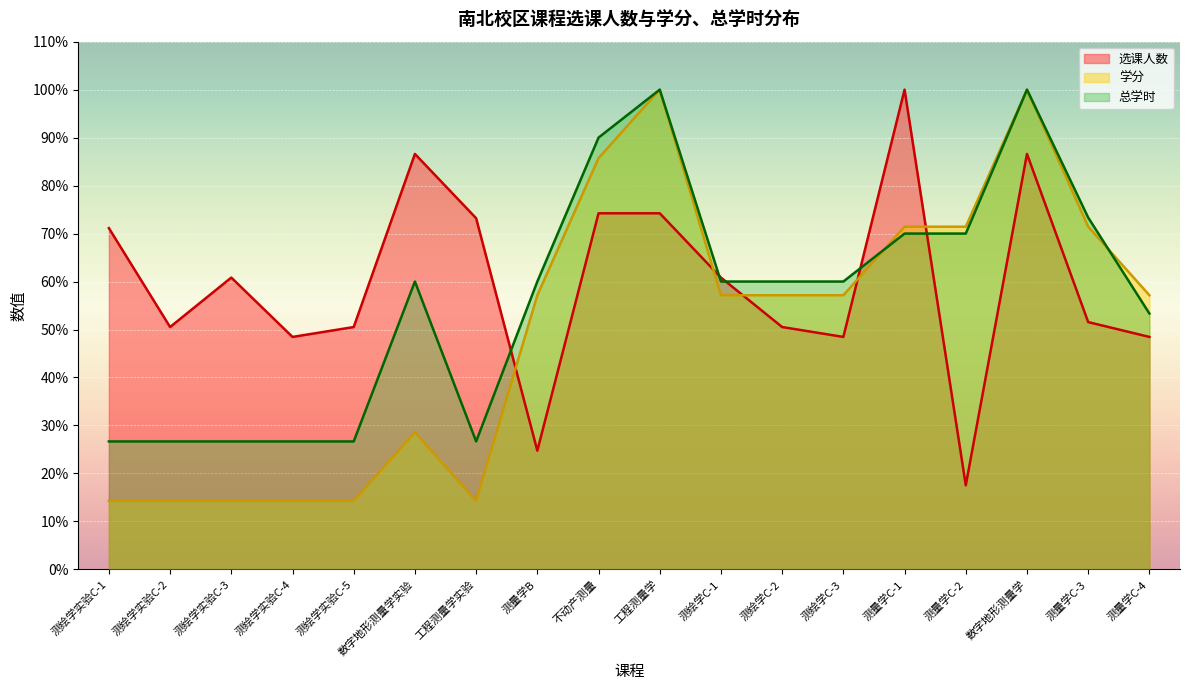

What position from the left is 工程测量学实验?

7